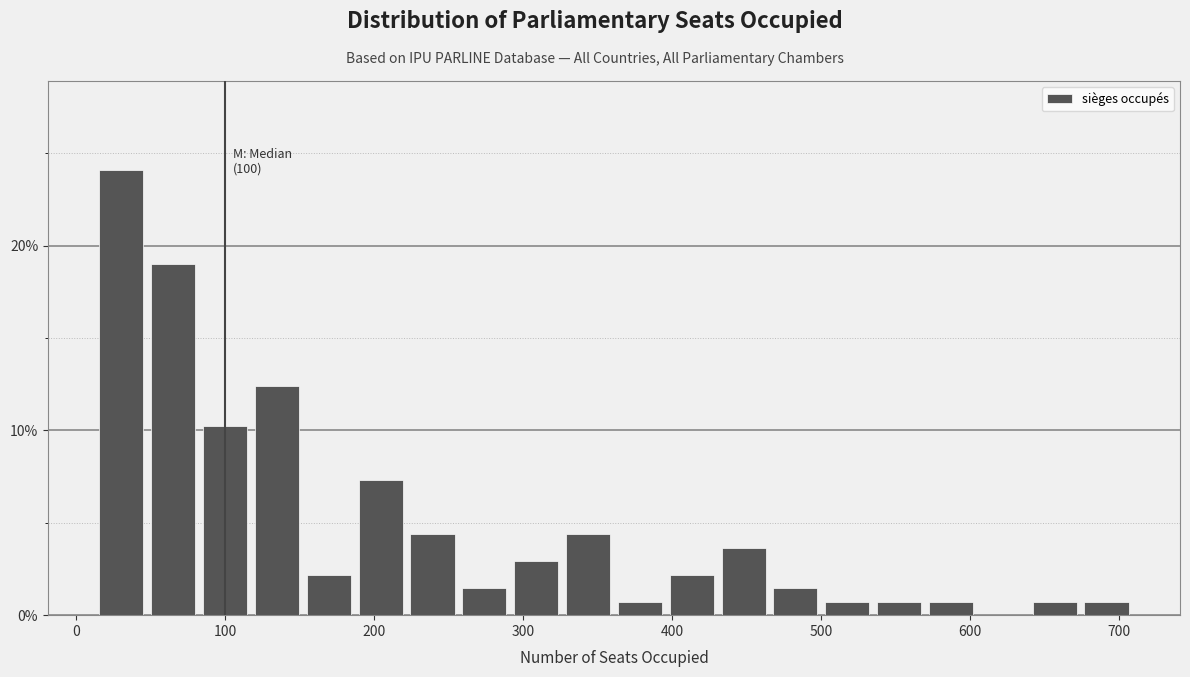

Around what value on the x-axis is the tallest bar? Give the approximate position of its centre, as read against the axis.

30